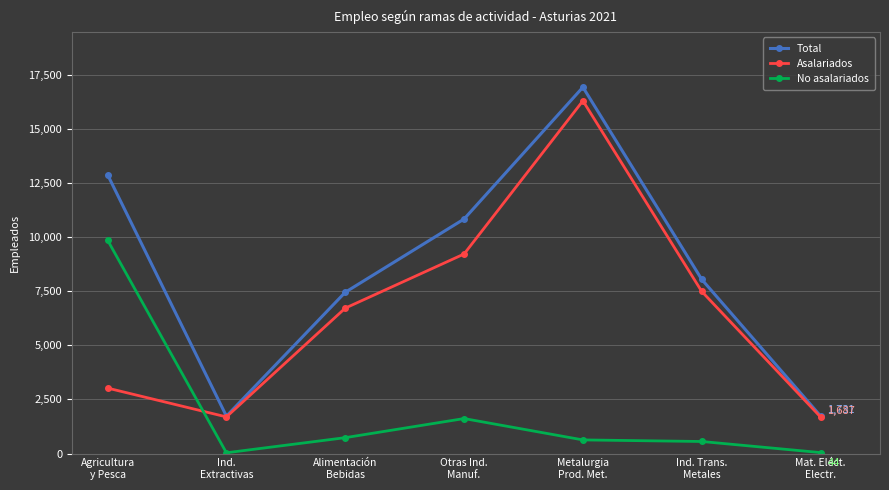

What value does the Asalariados series have at Otras Ind.
Manuf.?

9213